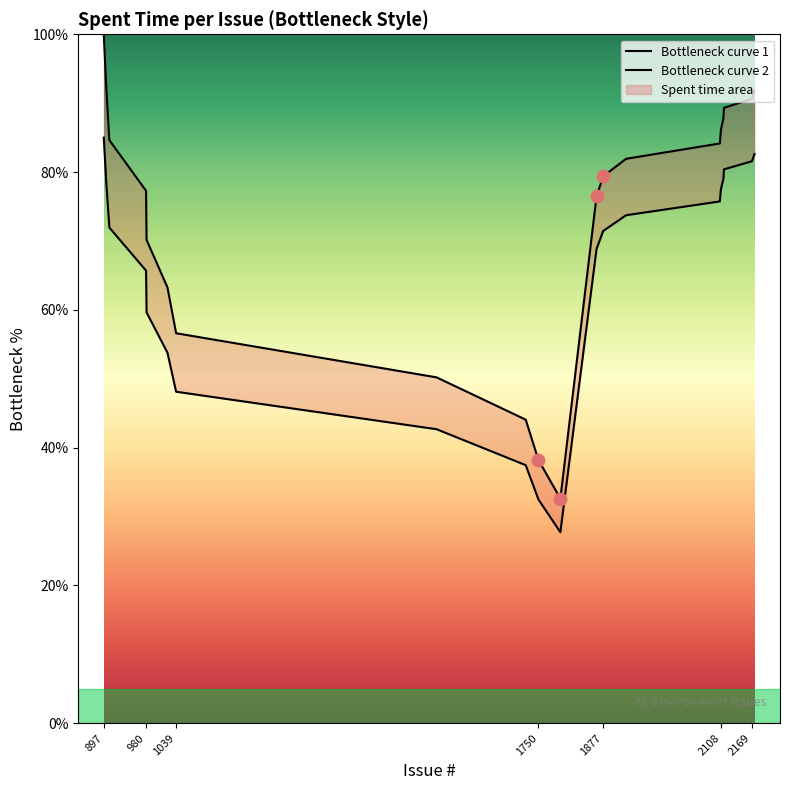

At how many categories does at least one series exceed 94?

1